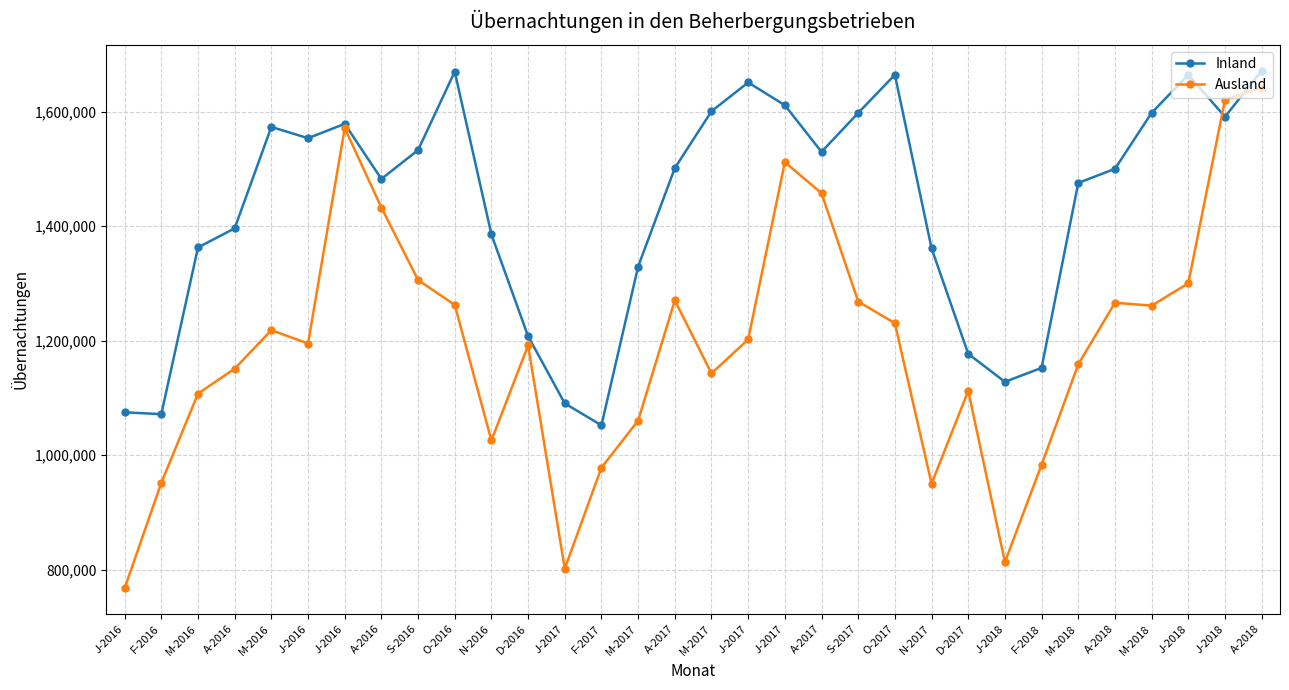

What is the label of the 27th point from the left?

M-2018